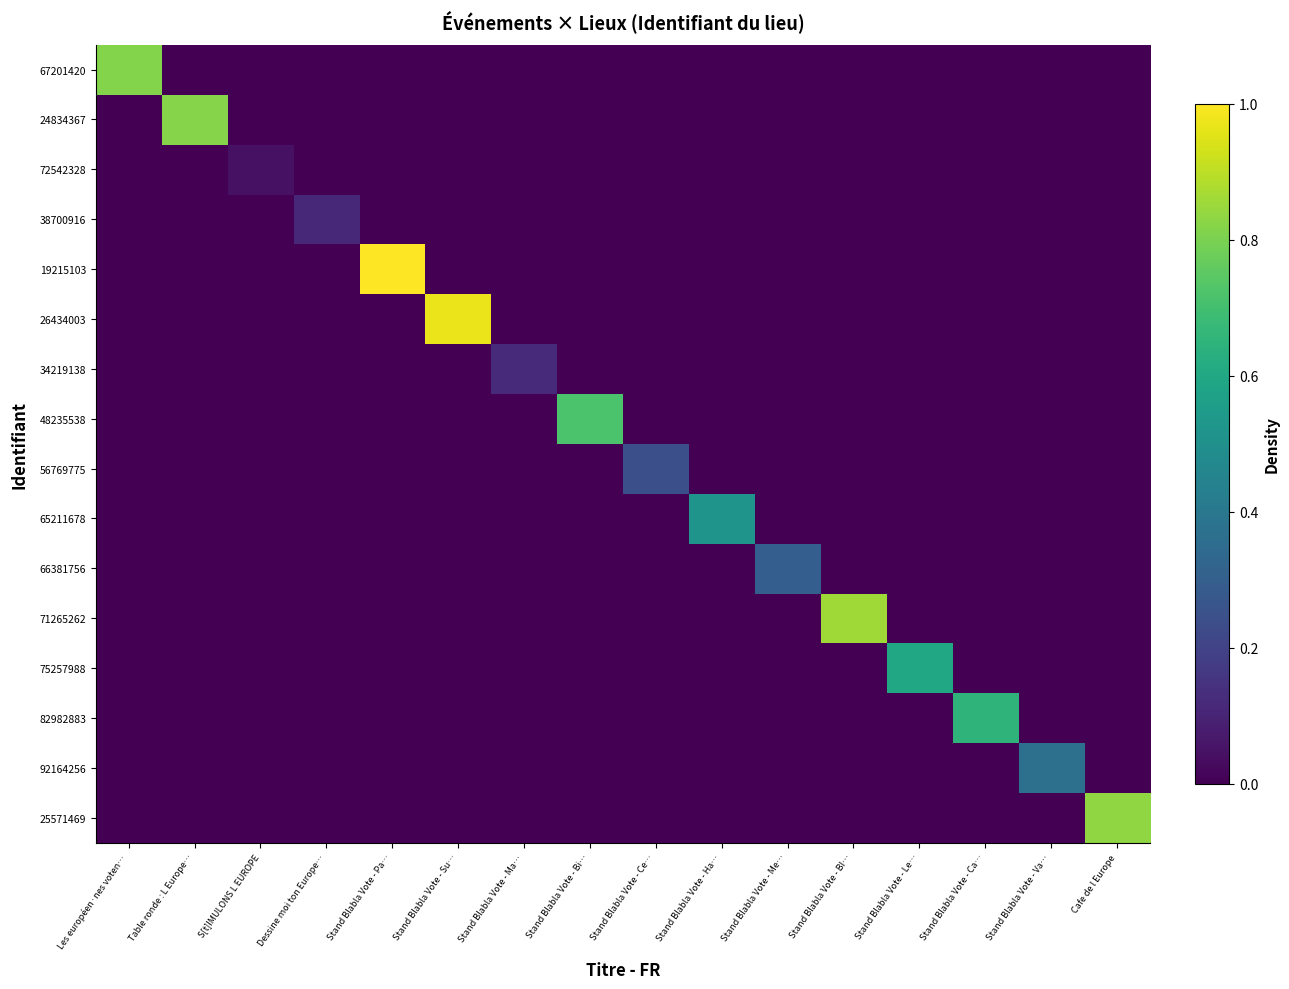

Reading left to right, transcribe all the data shown in this chart.

67201420: Les européen·nes voten…=0.8	Table ronde : L Europe…=0.0	S[t]IMULONS L EUROPE=0.0	Dessine moi ton Europe…=0.0	Stand Blabla Vote - Pa…=0.0	Stand Blabla Vote - Su…=0.0	Stand Blabla Vote - Ma…=0.0	Stand Blabla Vote - Bi…=0.0	Stand Blabla Vote - Ce…=0.0	Stand Blabla Vote - Ha…=0.0	Stand Blabla Vote - Me…=0.0	Stand Blabla Vote - BI…=0.0	Stand Blabla Vote - Le…=0.0	Stand Blabla Vote - Ca…=0.0	Stand Blabla Vote - Va…=0.0	Cafe de l Europe=0.0
24834367: Les européen·nes voten…=0.0	Table ronde : L Europe…=0.8	S[t]IMULONS L EUROPE=0.0	Dessine moi ton Europe…=0.0	Stand Blabla Vote - Pa…=0.0	Stand Blabla Vote - Su…=0.0	Stand Blabla Vote - Ma…=0.0	Stand Blabla Vote - Bi…=0.0	Stand Blabla Vote - Ce…=0.0	Stand Blabla Vote - Ha…=0.0	Stand Blabla Vote - Me…=0.0	Stand Blabla Vote - BI…=0.0	Stand Blabla Vote - Le…=0.0	Stand Blabla Vote - Ca…=0.0	Stand Blabla Vote - Va…=0.0	Cafe de l Europe=0.0
72542328: Les européen·nes voten…=0.0	Table ronde : L Europe…=0.0	S[t]IMULONS L EUROPE=0.0	Dessine moi ton Europe…=0.0	Stand Blabla Vote - Pa…=0.0	Stand Blabla Vote - Su…=0.0	Stand Blabla Vote - Ma…=0.0	Stand Blabla Vote - Bi…=0.0	Stand Blabla Vote - Ce…=0.0	Stand Blabla Vote - Ha…=0.0	Stand Blabla Vote - Me…=0.0	Stand Blabla Vote - BI…=0.0	Stand Blabla Vote - Le…=0.0	Stand Blabla Vote - Ca…=0.0	Stand Blabla Vote - Va…=0.0	Cafe de l Europe=0.0
38700916: Les européen·nes voten…=0.0	Table ronde : L Europe…=0.0	S[t]IMULONS L EUROPE=0.0	Dessine moi ton Europe…=0.1	Stand Blabla Vote - Pa…=0.0	Stand Blabla Vote - Su…=0.0	Stand Blabla Vote - Ma…=0.0	Stand Blabla Vote - Bi…=0.0	Stand Blabla Vote - Ce…=0.0	Stand Blabla Vote - Ha…=0.0	Stand Blabla Vote - Me…=0.0	Stand Blabla Vote - BI…=0.0	Stand Blabla Vote - Le…=0.0	Stand Blabla Vote - Ca…=0.0	Stand Blabla Vote - Va…=0.0	Cafe de l Europe=0.0
19215103: Les européen·nes voten…=0.0	Table ronde : L Europe…=0.0	S[t]IMULONS L EUROPE=0.0	Dessine moi ton Europe…=0.0	Stand Blabla Vote - Pa…=1.0	Stand Blabla Vote - Su…=0.0	Stand Blabla Vote - Ma…=0.0	Stand Blabla Vote - Bi…=0.0	Stand Blabla Vote - Ce…=0.0	Stand Blabla Vote - Ha…=0.0	Stand Blabla Vote - Me…=0.0	Stand Blabla Vote - BI…=0.0	Stand Blabla Vote - Le…=0.0	Stand Blabla Vote - Ca…=0.0	Stand Blabla Vote - Va…=0.0	Cafe de l Europe=0.0
26434003: Les européen·nes voten…=0.0	Table ronde : L Europe…=0.0	S[t]IMULONS L EUROPE=0.0	Dessine moi ton Europe…=0.0	Stand Blabla Vote - Pa…=0.0	Stand Blabla Vote - Su…=1.0	Stand Blabla Vote - Ma…=0.0	Stand Blabla Vote - Bi…=0.0	Stand Blabla Vote - Ce…=0.0	Stand Blabla Vote - Ha…=0.0	Stand Blabla Vote - Me…=0.0	Stand Blabla Vote - BI…=0.0	Stand Blabla Vote - Le…=0.0	Stand Blabla Vote - Ca…=0.0	Stand Blabla Vote - Va…=0.0	Cafe de l Europe=0.0
34219138: Les européen·nes voten…=0.0	Table ronde : L Europe…=0.0	S[t]IMULONS L EUROPE=0.0	Dessine moi ton Europe…=0.0	Stand Blabla Vote - Pa…=0.0	Stand Blabla Vote - Su…=0.0	Stand Blabla Vote - Ma…=0.1	Stand Blabla Vote - Bi…=0.0	Stand Blabla Vote - Ce…=0.0	Stand Blabla Vote - Ha…=0.0	Stand Blabla Vote - Me…=0.0	Stand Blabla Vote - BI…=0.0	Stand Blabla Vote - Le…=0.0	Stand Blabla Vote - Ca…=0.0	Stand Blabla Vote - Va…=0.0	Cafe de l Europe=0.0
48235538: Les européen·nes voten…=0.0	Table ronde : L Europe…=0.0	S[t]IMULONS L EUROPE=0.0	Dessine moi ton Europe…=0.0	Stand Blabla Vote - Pa…=0.0	Stand Blabla Vote - Su…=0.0	Stand Blabla Vote - Ma…=0.0	Stand Blabla Vote - Bi…=0.7	Stand Blabla Vote - Ce…=0.0	Stand Blabla Vote - Ha…=0.0	Stand Blabla Vote - Me…=0.0	Stand Blabla Vote - BI…=0.0	Stand Blabla Vote - Le…=0.0	Stand Blabla Vote - Ca…=0.0	Stand Blabla Vote - Va…=0.0	Cafe de l Europe=0.0
56769775: Les européen·nes voten…=0.0	Table ronde : L Europe…=0.0	S[t]IMULONS L EUROPE=0.0	Dessine moi ton Europe…=0.0	Stand Blabla Vote - Pa…=0.0	Stand Blabla Vote - Su…=0.0	Stand Blabla Vote - Ma…=0.0	Stand Blabla Vote - Bi…=0.0	Stand Blabla Vote - Ce…=0.2	Stand Blabla Vote - Ha…=0.0	Stand Blabla Vote - Me…=0.0	Stand Blabla Vote - BI…=0.0	Stand Blabla Vote - Le…=0.0	Stand Blabla Vote - Ca…=0.0	Stand Blabla Vote - Va…=0.0	Cafe de l Europe=0.0
65211678: Les européen·nes voten…=0.0	Table ronde : L Europe…=0.0	S[t]IMULONS L EUROPE=0.0	Dessine moi ton Europe…=0.0	Stand Blabla Vote - Pa…=0.0	Stand Blabla Vote - Su…=0.0	Stand Blabla Vote - Ma…=0.0	Stand Blabla Vote - Bi…=0.0	Stand Blabla Vote - Ce…=0.0	Stand Blabla Vote - Ha…=0.5	Stand Blabla Vote - Me…=0.0	Stand Blabla Vote - BI…=0.0	Stand Blabla Vote - Le…=0.0	Stand Blabla Vote - Ca…=0.0	Stand Blabla Vote - Va…=0.0	Cafe de l Europe=0.0
66381756: Les européen·nes voten…=0.0	Table ronde : L Europe…=0.0	S[t]IMULONS L EUROPE=0.0	Dessine moi ton Europe…=0.0	Stand Blabla Vote - Pa…=0.0	Stand Blabla Vote - Su…=0.0	Stand Blabla Vote - Ma…=0.0	Stand Blabla Vote - Bi…=0.0	Stand Blabla Vote - Ce…=0.0	Stand Blabla Vote - Ha…=0.0	Stand Blabla Vote - Me…=0.3	Stand Blabla Vote - BI…=0.0	Stand Blabla Vote - Le…=0.0	Stand Blabla Vote - Ca…=0.0	Stand Blabla Vote - Va…=0.0	Cafe de l Europe=0.0
71265262: Les européen·nes voten…=0.0	Table ronde : L Europe…=0.0	S[t]IMULONS L EUROPE=0.0	Dessine moi ton Europe…=0.0	Stand Blabla Vote - Pa…=0.0	Stand Blabla Vote - Su…=0.0	Stand Blabla Vote - Ma…=0.0	Stand Blabla Vote - Bi…=0.0	Stand Blabla Vote - Ce…=0.0	Stand Blabla Vote - Ha…=0.0	Stand Blabla Vote - Me…=0.0	Stand Blabla Vote - BI…=0.9	Stand Blabla Vote - Le…=0.0	Stand Blabla Vote - Ca…=0.0	Stand Blabla Vote - Va…=0.0	Cafe de l Europe=0.0
75257988: Les européen·nes voten…=0.0	Table ronde : L Europe…=0.0	S[t]IMULONS L EUROPE=0.0	Dessine moi ton Europe…=0.0	Stand Blabla Vote - Pa…=0.0	Stand Blabla Vote - Su…=0.0	Stand Blabla Vote - Ma…=0.0	Stand Blabla Vote - Bi…=0.0	Stand Blabla Vote - Ce…=0.0	Stand Blabla Vote - Ha…=0.0	Stand Blabla Vote - Me…=0.0	Stand Blabla Vote - BI…=0.0	Stand Blabla Vote - Le…=0.6	Stand Blabla Vote - Ca…=0.0	Stand Blabla Vote - Va…=0.0	Cafe de l Europe=0.0
82982883: Les européen·nes voten…=0.0	Table ronde : L Europe…=0.0	S[t]IMULONS L EUROPE=0.0	Dessine moi ton Europe…=0.0	Stand Blabla Vote - Pa…=0.0	Stand Blabla Vote - Su…=0.0	Stand Blabla Vote - Ma…=0.0	Stand Blabla Vote - Bi…=0.0	Stand Blabla Vote - Ce…=0.0	Stand Blabla Vote - Ha…=0.0	Stand Blabla Vote - Me…=0.0	Stand Blabla Vote - BI…=0.0	Stand Blabla Vote - Le…=0.0	Stand Blabla Vote - Ca…=0.6	Stand Blabla Vote - Va…=0.0	Cafe de l Europe=0.0
92164256: Les européen·nes voten…=0.0	Table ronde : L Europe…=0.0	S[t]IMULONS L EUROPE=0.0	Dessine moi ton Europe…=0.0	Stand Blabla Vote - Pa…=0.0	Stand Blabla Vote - Su…=0.0	Stand Blabla Vote - Ma…=0.0	Stand Blabla Vote - Bi…=0.0	Stand Blabla Vote - Ce…=0.0	Stand Blabla Vote - Ha…=0.0	Stand Blabla Vote - Me…=0.0	Stand Blabla Vote - BI…=0.0	Stand Blabla Vote - Le…=0.0	Stand Blabla Vote - Ca…=0.0	Stand Blabla Vote - Va…=0.4	Cafe de l Europe=0.0
25571469: Les européen·nes voten…=0.0	Table ronde : L Europe…=0.0	S[t]IMULONS L EUROPE=0.0	Dessine moi ton Europe…=0.0	Stand Blabla Vote - Pa…=0.0	Stand Blabla Vote - Su…=0.0	Stand Blabla Vote - Ma…=0.0	Stand Blabla Vote - Bi…=0.0	Stand Blabla Vote - Ce…=0.0	Stand Blabla Vote - Ha…=0.0	Stand Blabla Vote - Me…=0.0	Stand Blabla Vote - BI…=0.0	Stand Blabla Vote - Le…=0.0	Stand Blabla Vote - Ca…=0.0	Stand Blabla Vote - Va…=0.0	Cafe de l Europe=0.8